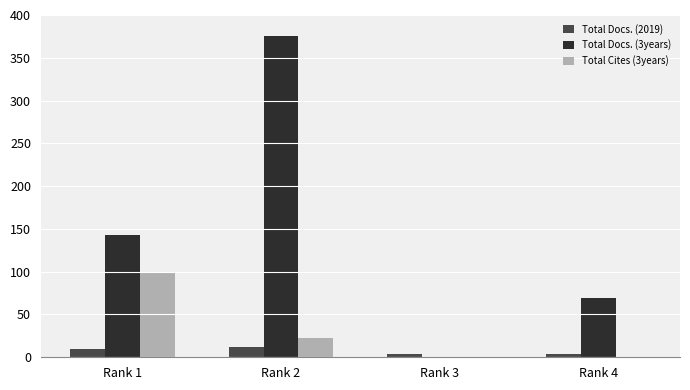

Does the chart contain stacked bars?

No